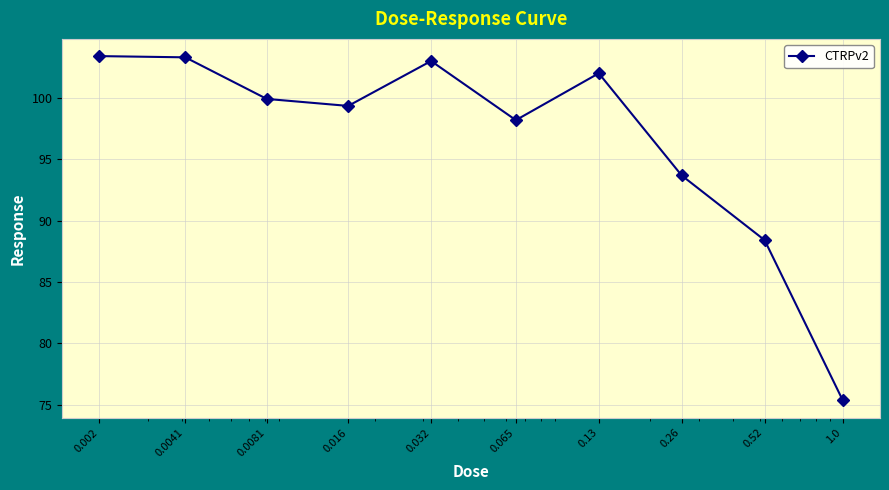

What is the average value?

96.7